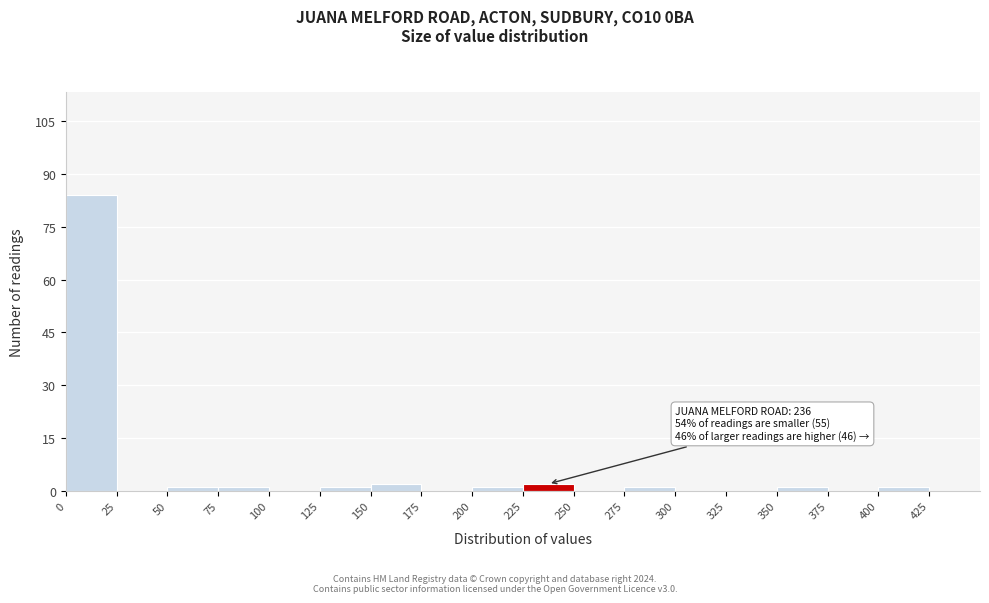

Over which range of the x-axis is the bar tallest?

0 to 25